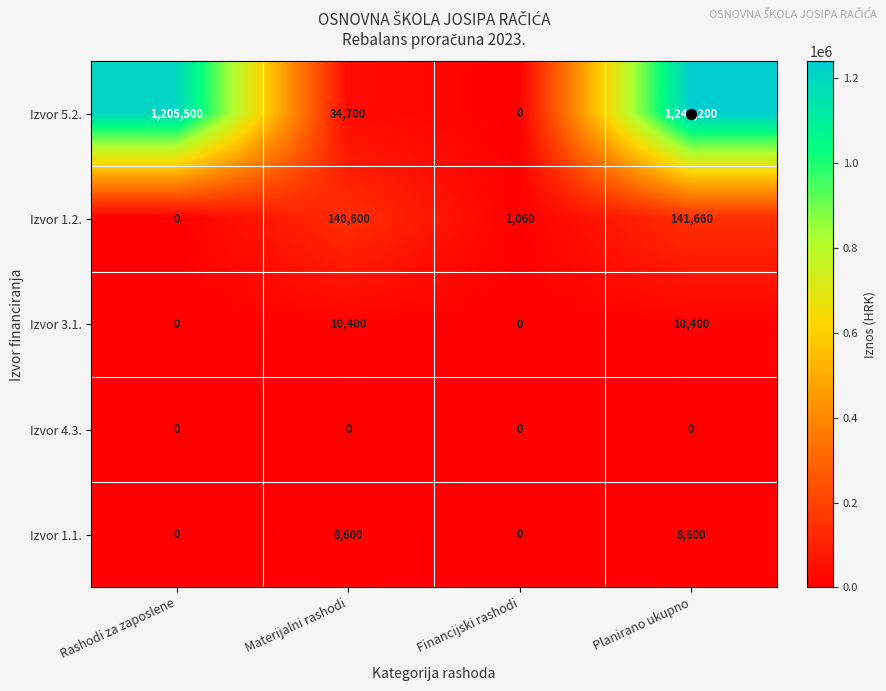

What is the difference between the Izvor 1.1. values at Financijski rashodi and Materijalni rashodi?

8600